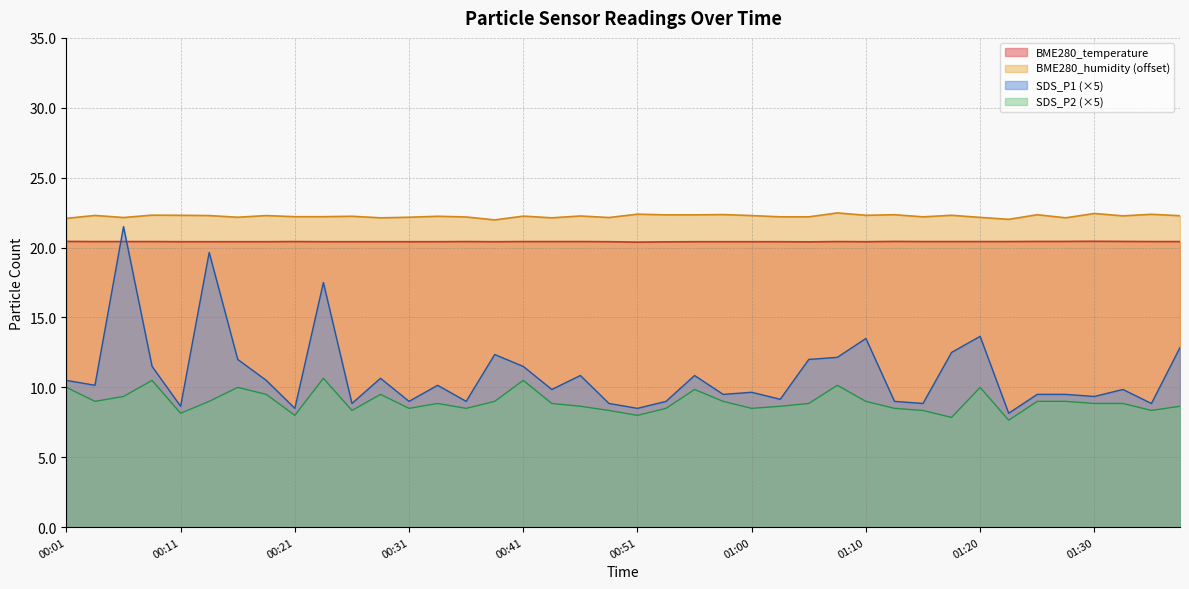

List the series in order of their peak value, lowest first.

SDS_P2 (×5), BME280_temperature, SDS_P1 (×5), BME280_humidity (offset)